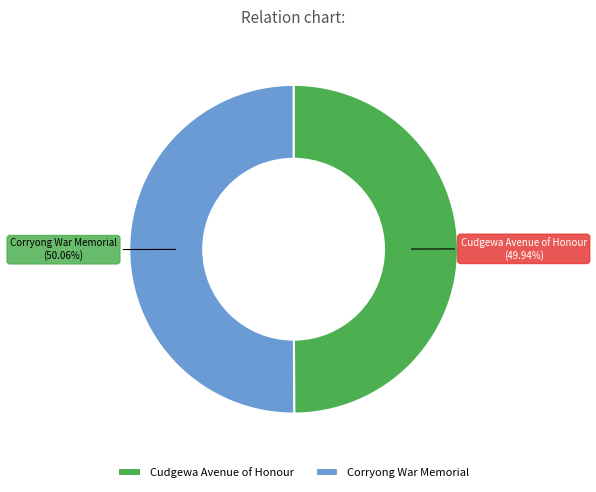

Is there any slice that represents more than half of the pie?

Yes